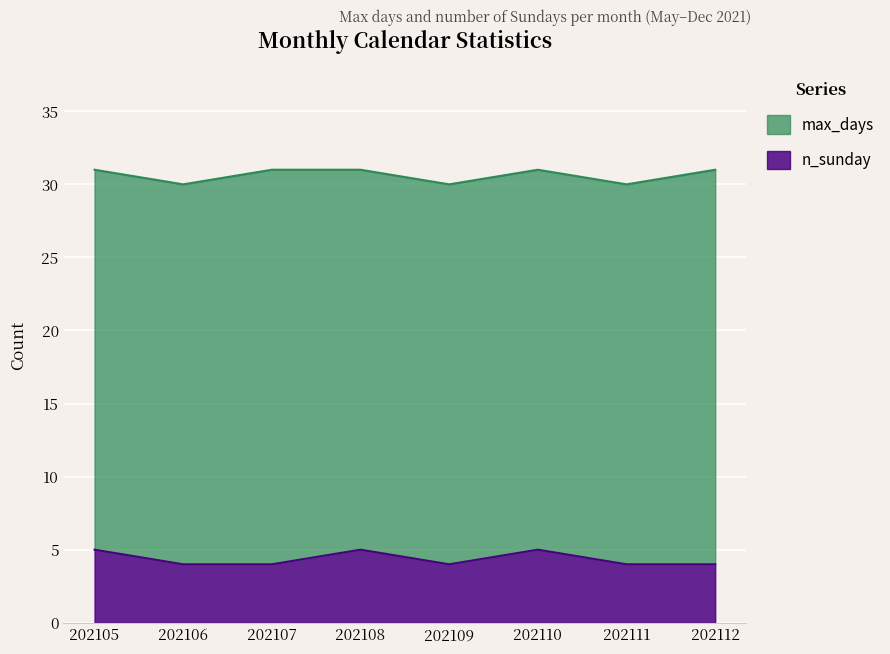

Reading right to left, transcribe all the data shown in this chart.

max_days: 31	30	31	30	31	31	30	31
n_sunday: 4	4	5	4	5	4	4	5